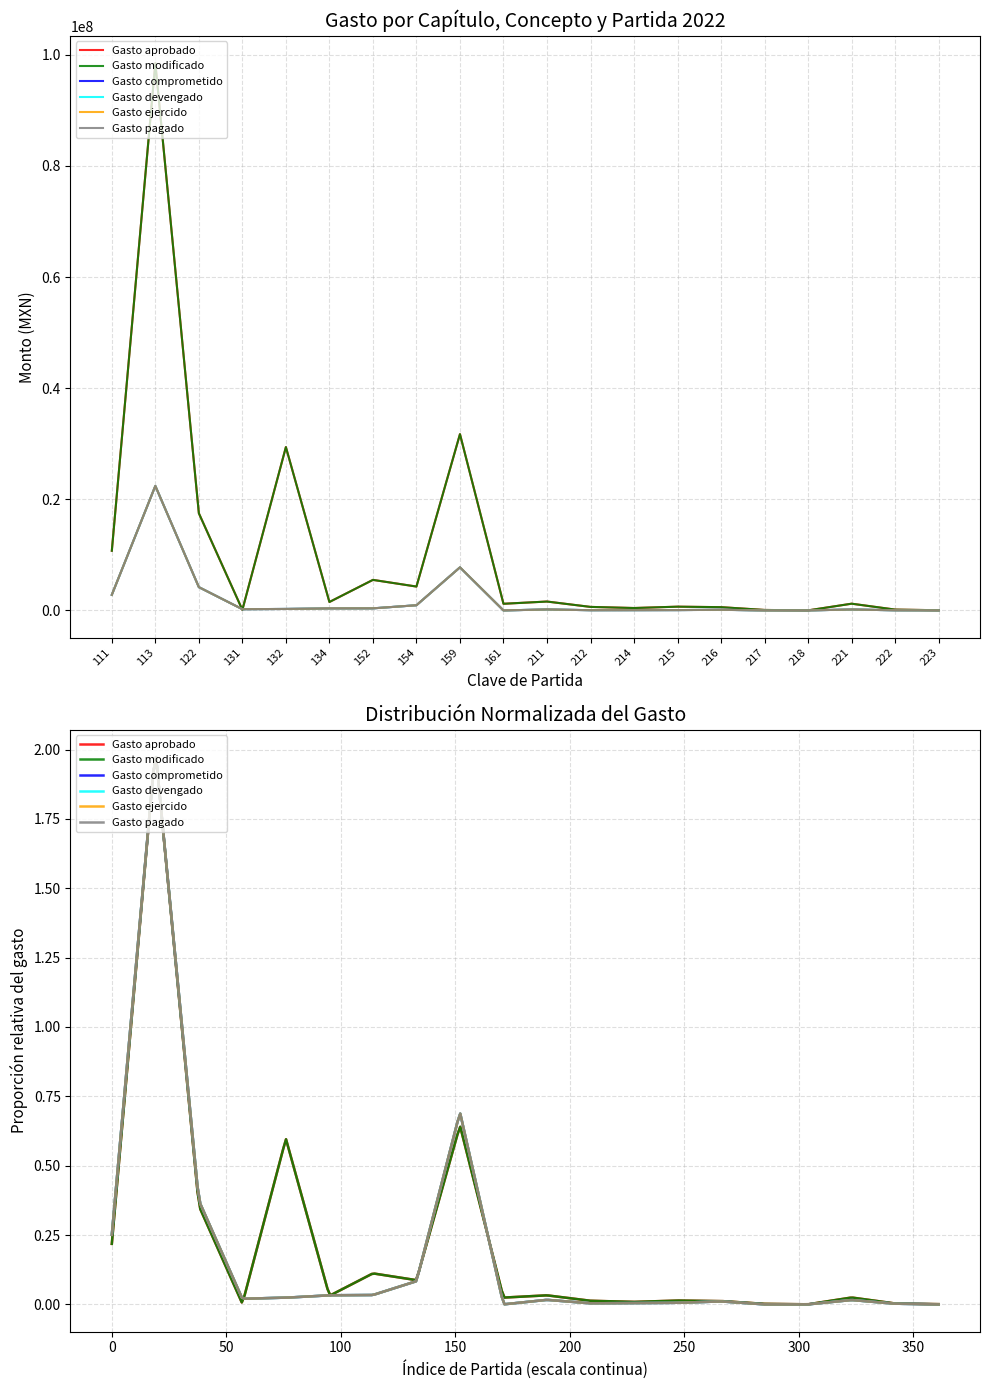

Is this an area chart (filled region under the line)?

No